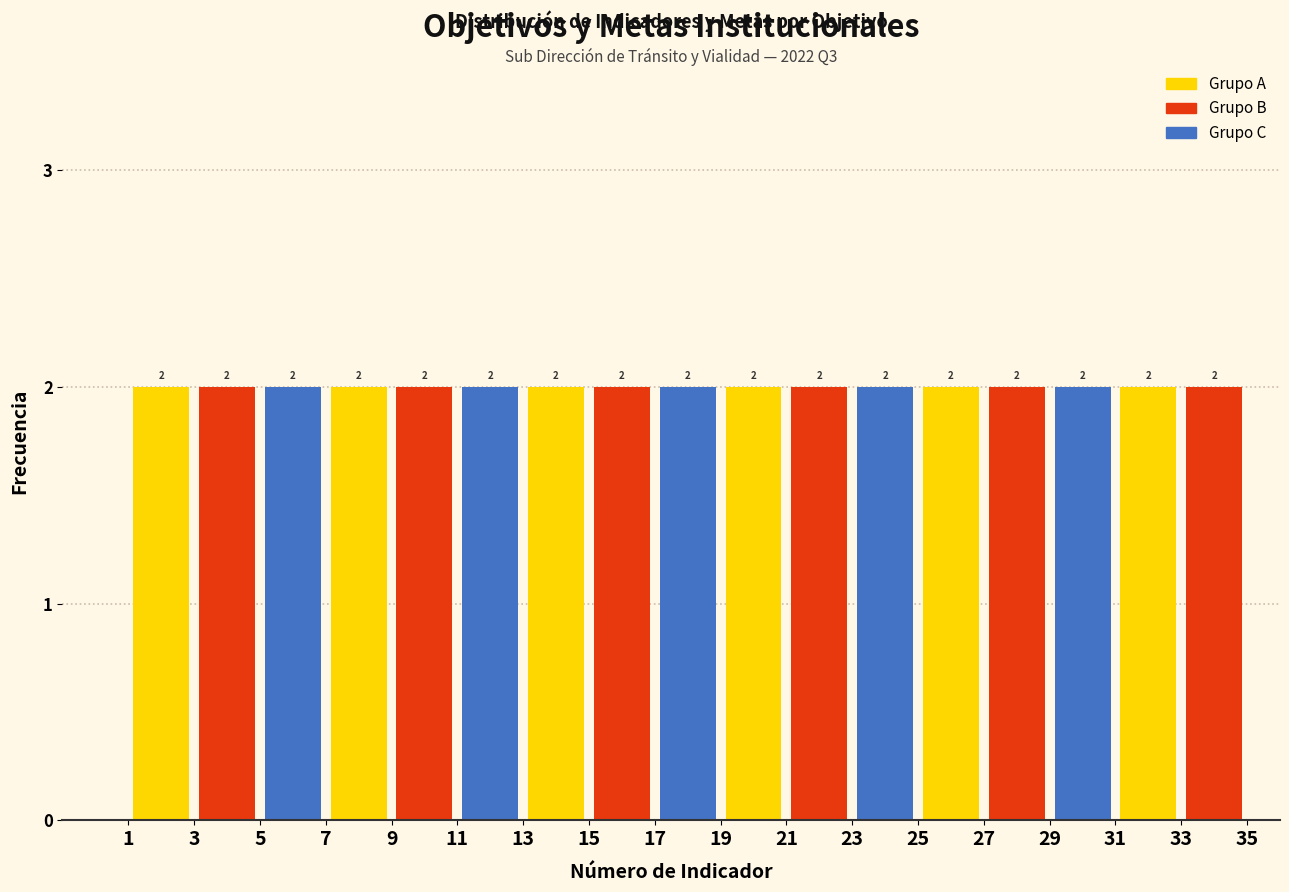

Reading left to right, list every bar in this chart as the range it spans on the x-axis followed by its height.

1 to 3: 2
3 to 5: 2
5 to 7: 2
7 to 9: 2
9 to 11: 2
11 to 13: 2
13 to 15: 2
15 to 17: 2
17 to 19: 2
19 to 21: 2
21 to 23: 2
23 to 25: 2
25 to 27: 2
27 to 29: 2
29 to 31: 2
31 to 33: 2
33 to 35: 2